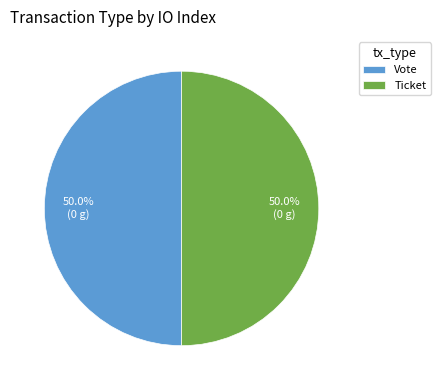

How many segments does this pie chart have?

2